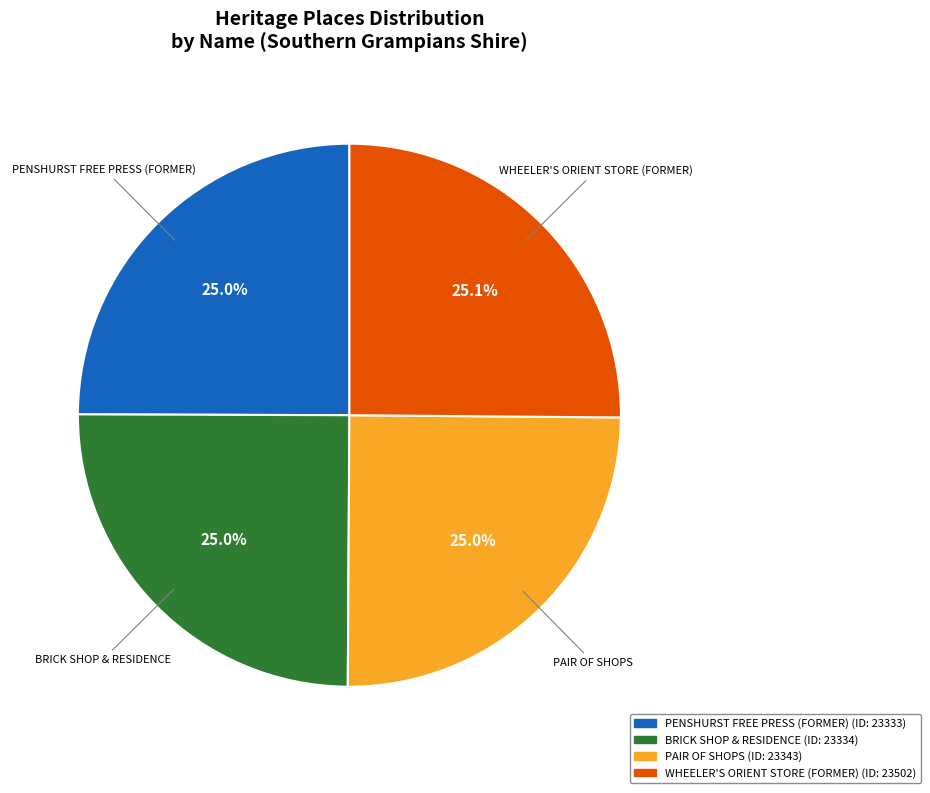

Approximately how many times larger is the value at BRICK SHOP & RESIDENCE compared to PAIR OF SHOPS?

1.0